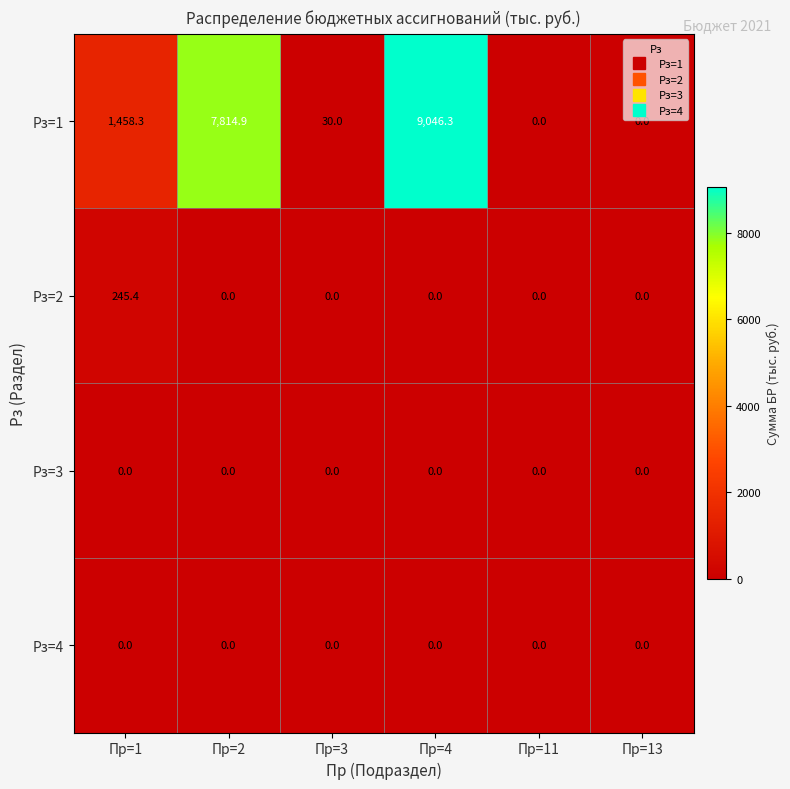

At how many categories does at least one series exceed 5970?

2